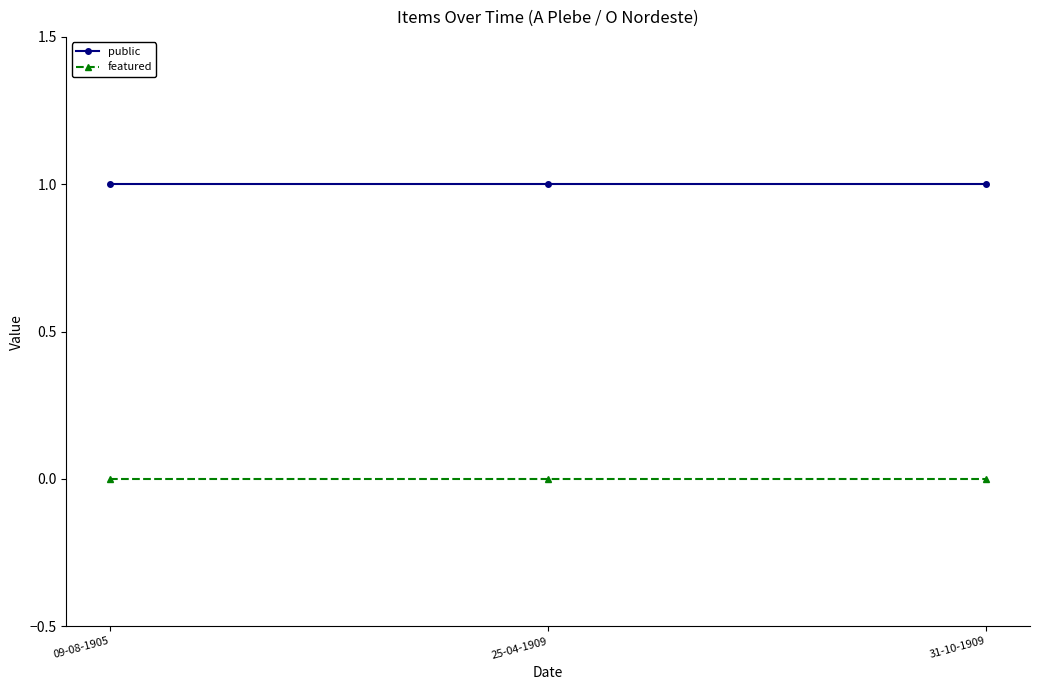

Is the value of featured at 31-10-1909 greater than the value of public at 09-08-1905?

No